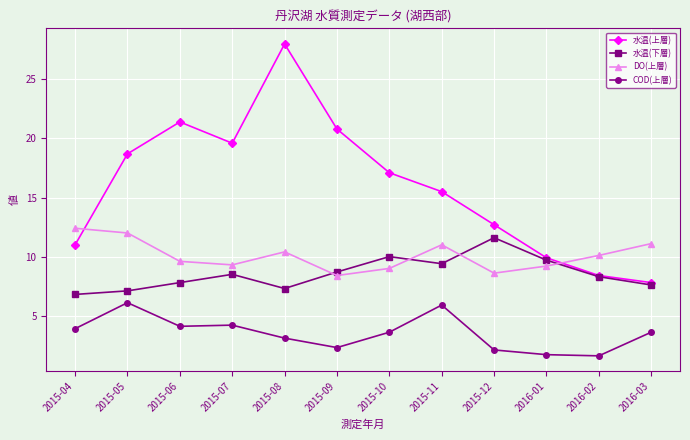

What is the spread (max minus min) of values at 2015-11?

9.6